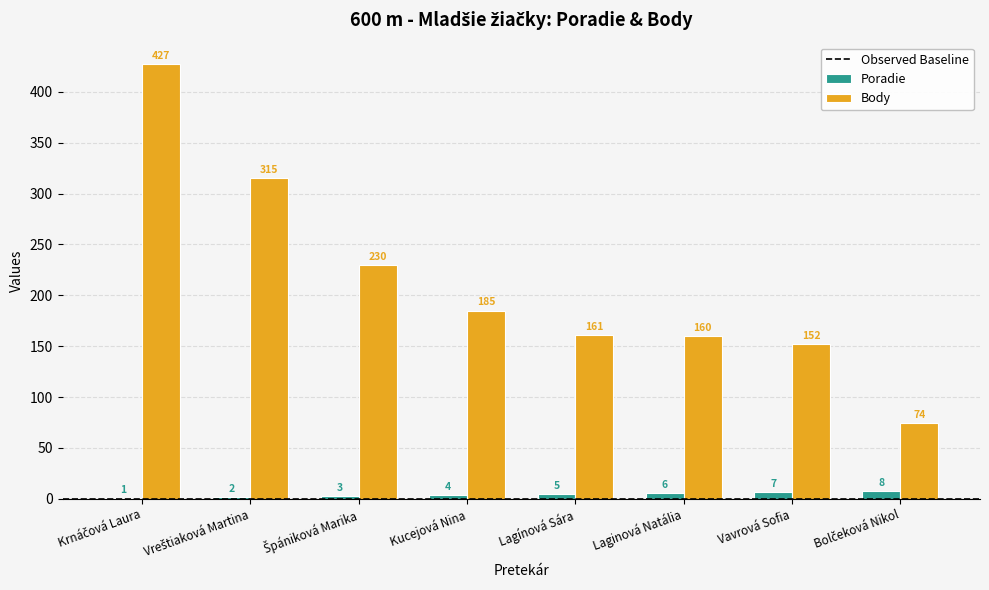

Which series has the largest total across all categories?

Body